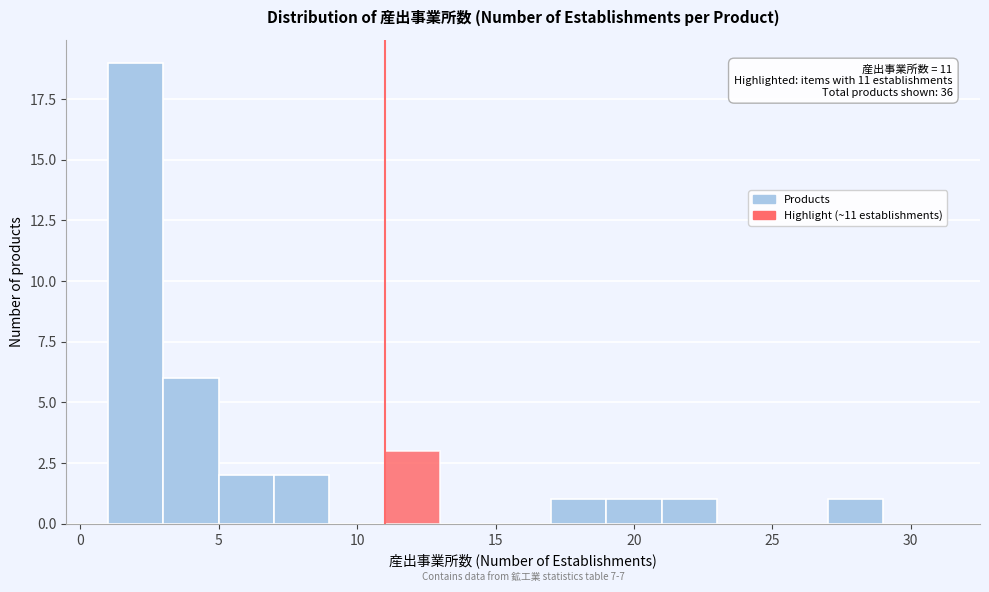

Which range on the x-axis has the tallest bar?

1 to 3